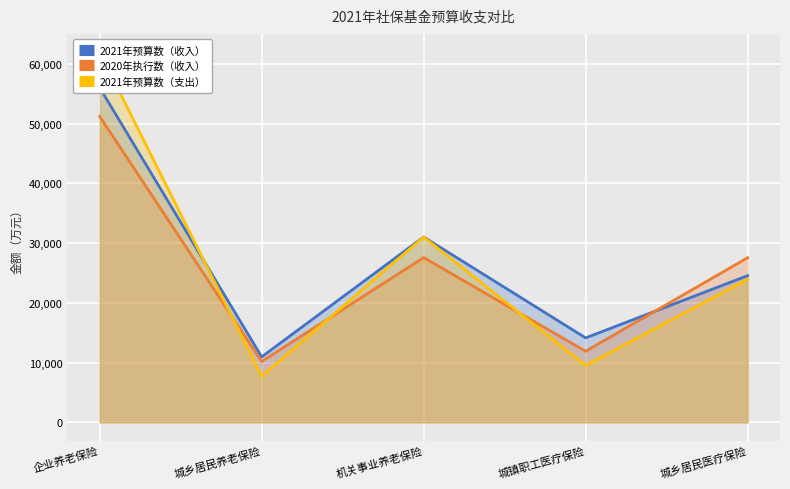

Is it true that 2021年预算数（支出） equals 9524 at 城镇职工医疗保险?

True